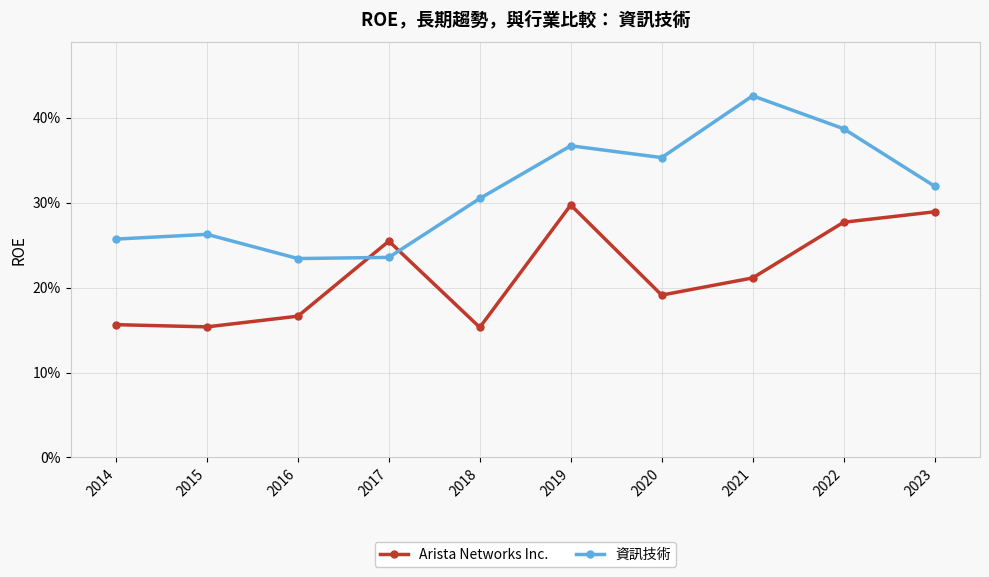

Reading left to right, what are all the values shown in this chart?

Arista Networks Inc.: 0.2	0.2	0.2	0.3	0.2	0.3	0.2	0.2	0.3	0.3
資訊技術: 0.3	0.3	0.2	0.2	0.3	0.4	0.4	0.4	0.4	0.3